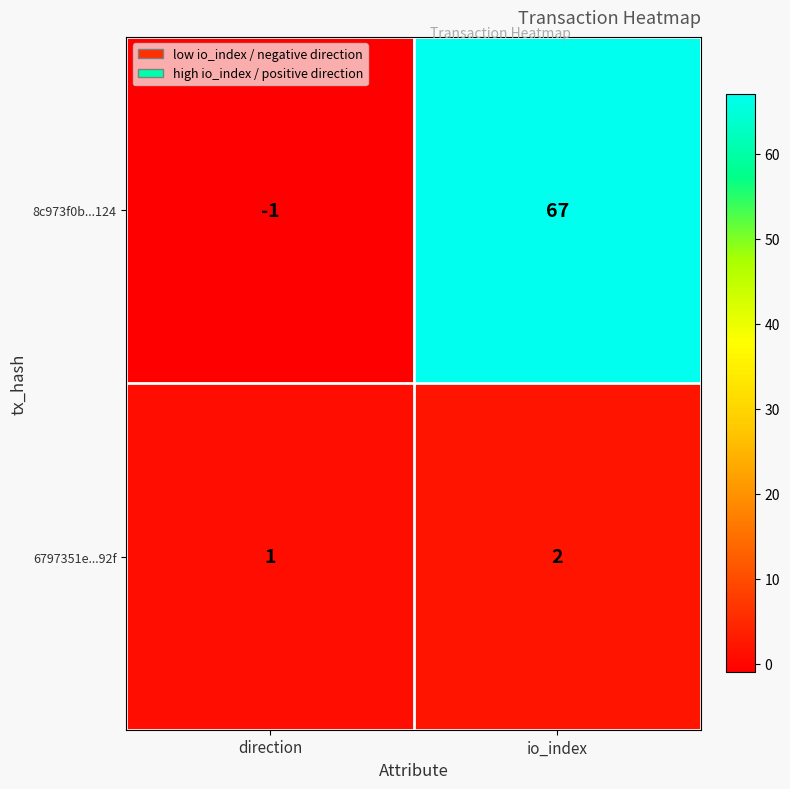

Which series has the largest range (max minus min)?

8c973f0b...124